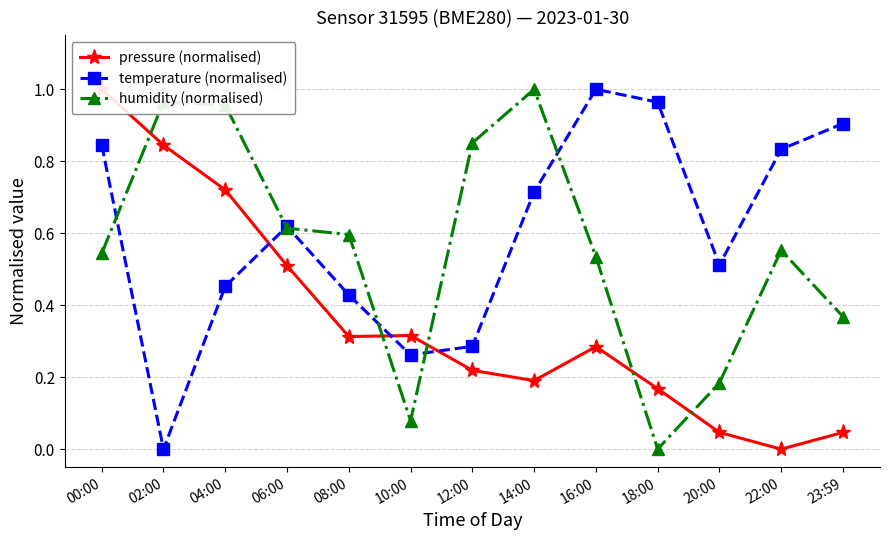

In temperature (normalised), how many points are lower than both neighbors (excluding endpoints)?

3